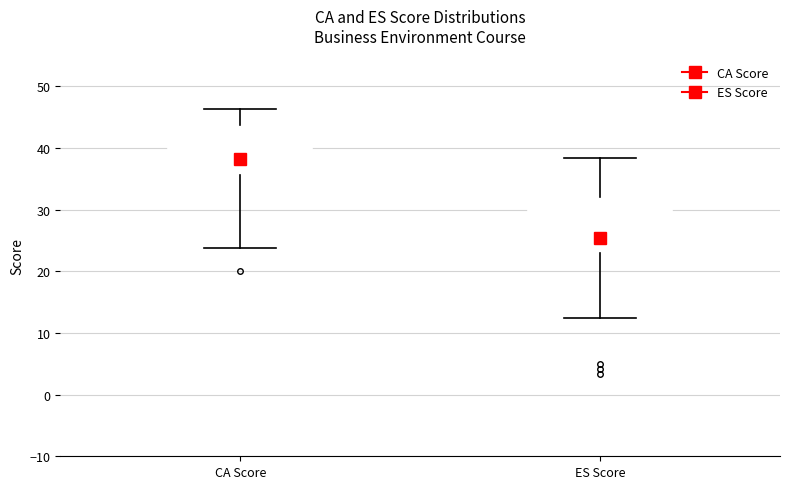

Which box's median line is the highest?

CA Score